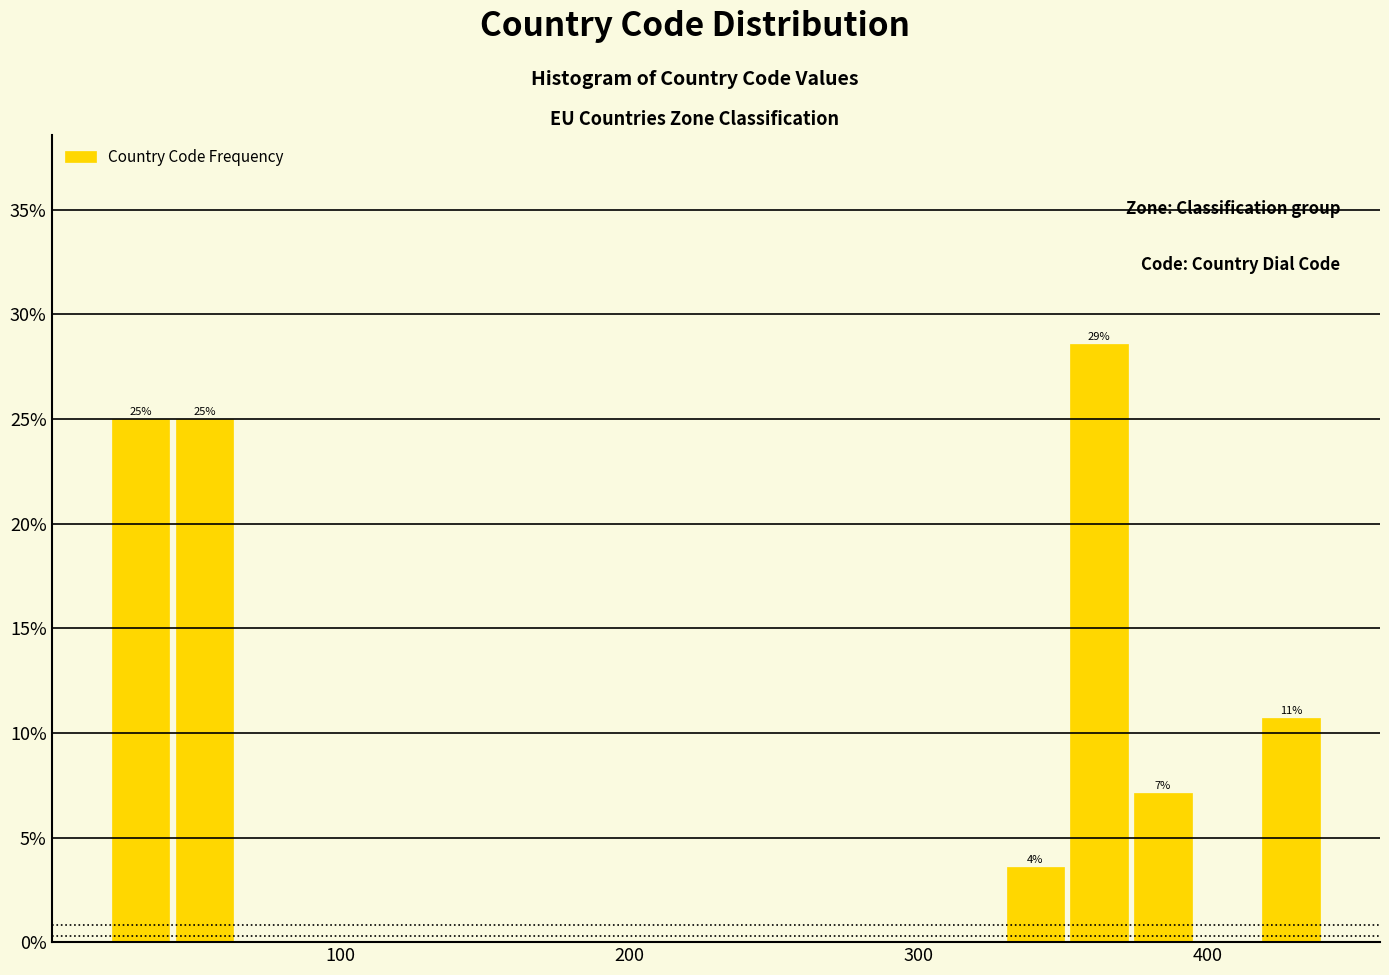

Around what value on the x-axis is the tallest bar? Give the approximate position of its centre, as read against the axis.

360